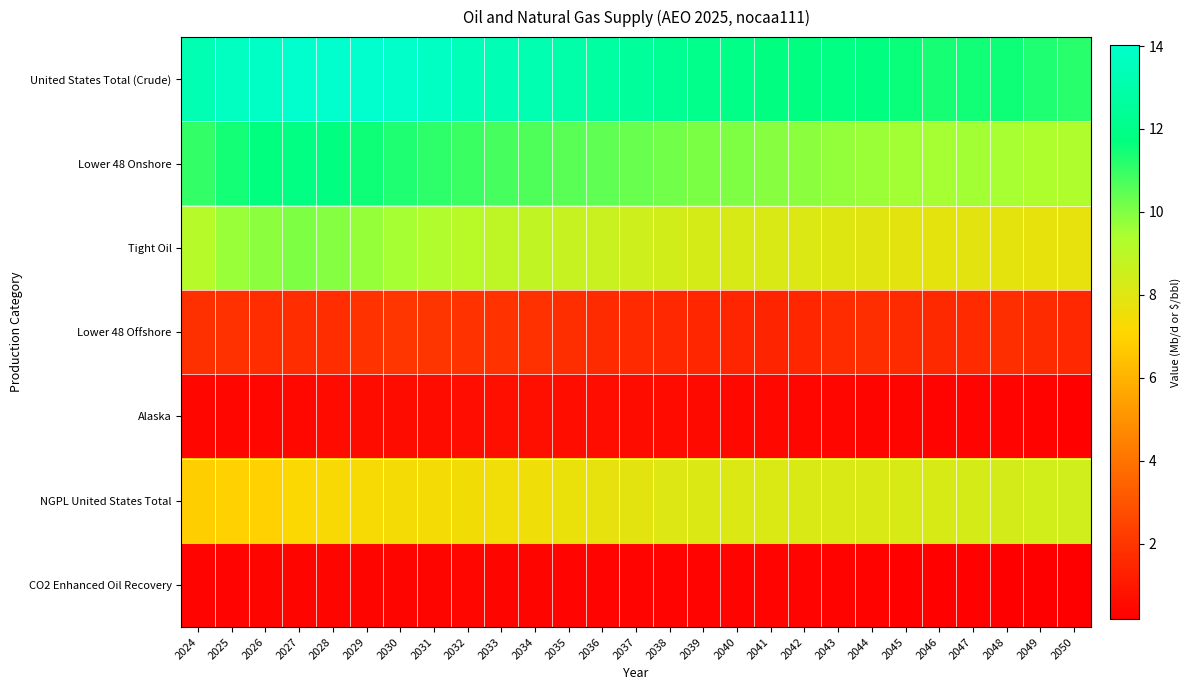

Reading left to right, extract all data points from this chart.

United States Total (Crude): 2024=13.3	2025=13.7	2026=13.8	2027=14.0	2028=14.0	2029=14.0	2030=13.9	2031=13.7	2032=13.5	2033=13.3	2034=13.2	2035=12.9	2036=12.7	2037=12.5	2038=12.3	2039=12.1	2040=11.9	2041=11.8	2042=11.8	2043=11.8	2044=11.8	2045=11.6	2046=11.4	2047=11.5	2048=11.5	2049=11.3	2050=11.2
Lower 48 Onshore: 2024=11.0	2025=11.4	2026=11.7	2027=11.9	2028=11.7	2029=11.5	2030=11.3	2031=11.1	2032=10.9	2033=10.8	2034=10.7	2035=10.5	2036=10.4	2037=10.3	2038=10.2	2039=10.1	2040=10.0	2041=9.9	2042=9.8	2043=9.7	2044=9.7	2045=9.6	2046=9.5	2047=9.5	2048=9.5	2049=9.4	2050=9.3
Tight Oil: 2024=9.1	2025=9.7	2026=9.9	2027=10.0	2028=9.9	2029=9.7	2030=9.5	2031=9.3	2032=9.1	2033=8.9	2034=8.8	2035=8.7	2036=8.6	2037=8.5	2038=8.4	2039=8.3	2040=8.2	2041=8.2	2042=8.1	2043=8.0	2044=7.9	2045=7.9	2046=7.8	2047=7.9	2048=7.8	2049=7.7	2050=7.8
Lower 48 Offshore: 2024=1.8	2025=1.9	2026=1.7	2027=1.7	2028=1.7	2029=1.9	2030=2.0	2031=2.0	2032=1.9	2033=1.9	2034=1.8	2035=1.7	2036=1.7	2037=1.6	2038=1.6	2039=1.5	2040=1.4	2041=1.4	2042=1.5	2043=1.7	2044=1.7	2045=1.6	2046=1.6	2047=1.6	2048=1.7	2049=1.7	2050=1.6
Alaska: 2024=0.4	2025=0.4	2026=0.4	2027=0.5	2028=0.6	2029=0.6	2030=0.6	2031=0.6	2032=0.7	2033=0.7	2034=0.7	2035=0.7	2036=0.6	2037=0.6	2038=0.6	2039=0.5	2040=0.5	2041=0.5	2042=0.4	2043=0.4	2044=0.4	2045=0.4	2046=0.4	2047=0.3	2048=0.3	2049=0.3	2050=0.3
NGPL United States Total: 2024=6.8	2025=6.9	2026=6.9	2027=7.2	2028=7.2	2029=7.3	2030=7.4	2031=7.3	2032=7.4	2033=7.5	2034=7.5	2035=7.7	2036=7.8	2037=7.9	2038=8.0	2039=8.1	2040=8.1	2041=8.1	2042=8.1	2043=8.2	2044=8.2	2045=8.2	2046=8.2	2047=8.3	2048=8.3	2049=8.4	2050=8.4
CO2 Enhanced Oil Recovery: 2024=0.3	2025=0.3	2026=0.4	2027=0.4	2028=0.4	2029=0.4	2030=0.4	2031=0.4	2032=0.4	2033=0.4	2034=0.4	2035=0.4	2036=0.4	2037=0.3	2038=0.3	2039=0.3	2040=0.3	2041=0.3	2042=0.3	2043=0.3	2044=0.3	2045=0.3	2046=0.3	2047=0.3	2048=0.2	2049=0.2	2050=0.2